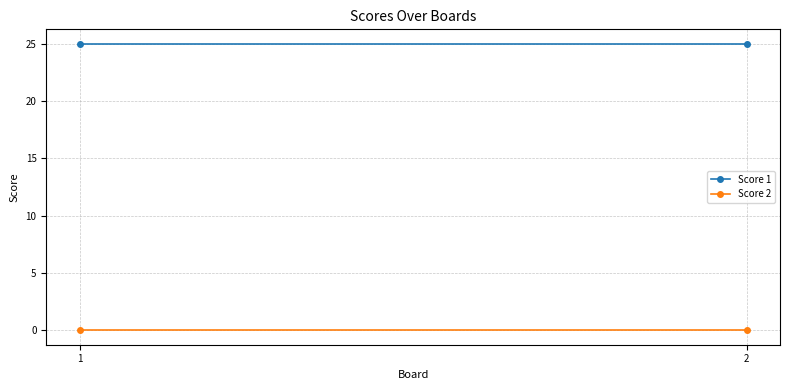

Between 1 and 2, which series saw the biggest shift?

Score 1